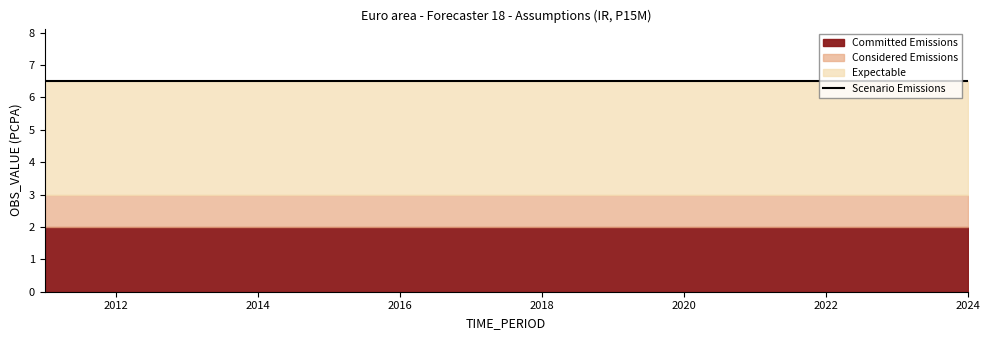

At which label does Committed Emissions reach its minimum?

2011